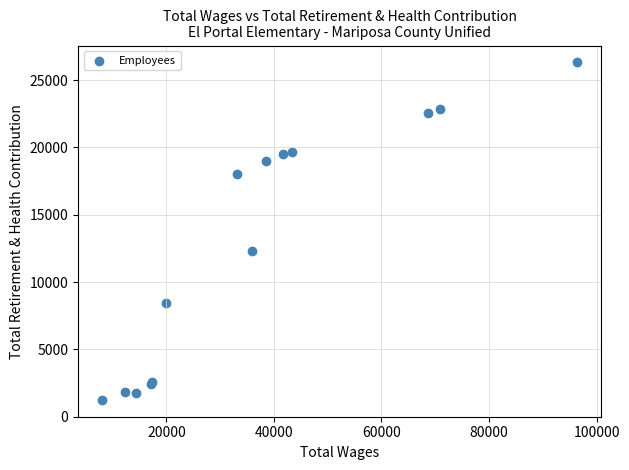

What Y value in the scatter plot is closest to 13782?

12311